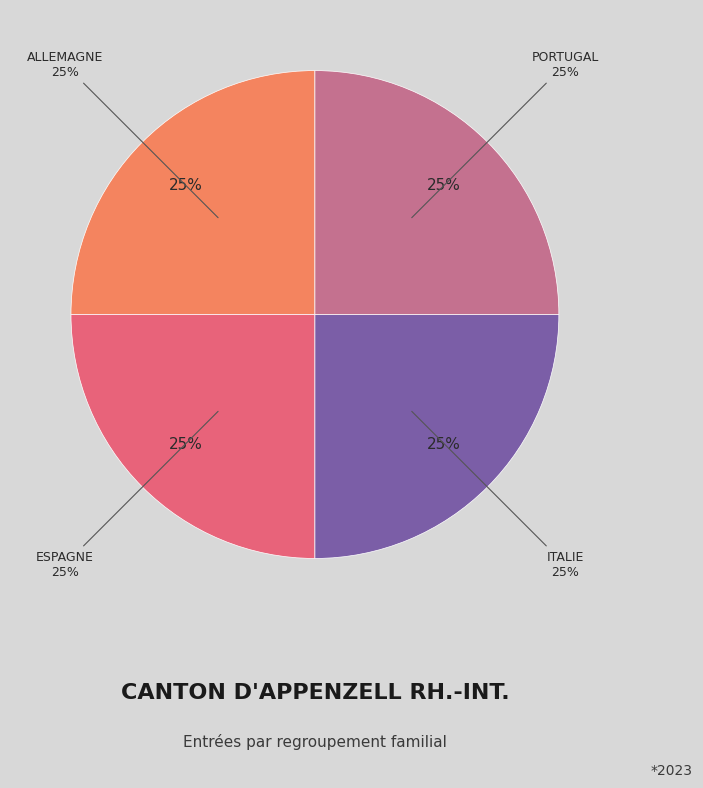

What is the smallest slice in the pie chart?

Allemagne